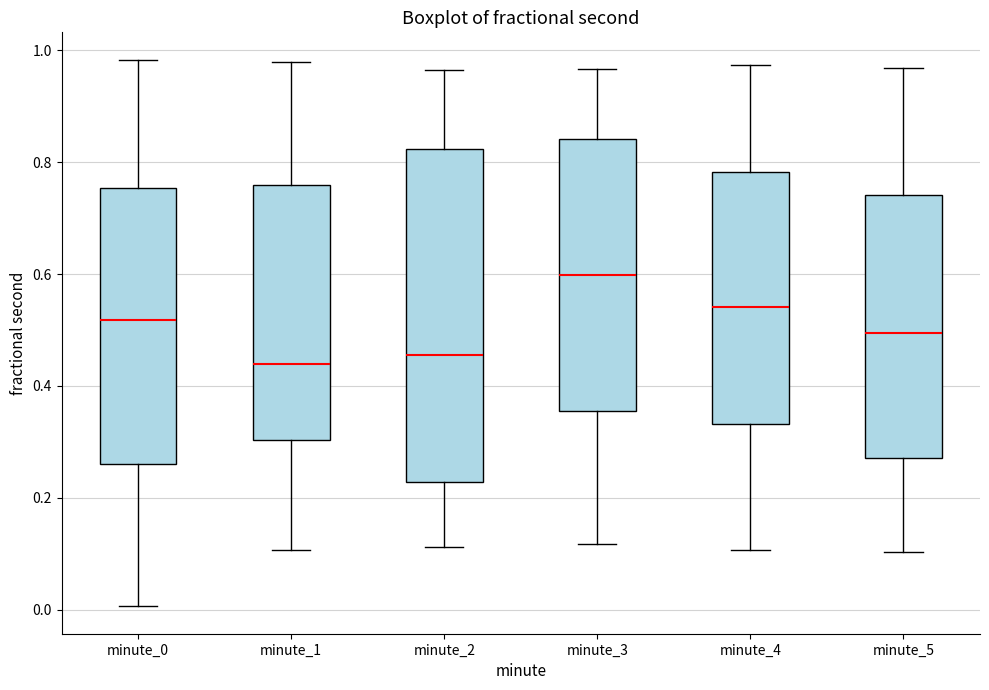

Reading left to right, transcribe this box plot: for each box, give where its median line is, the range the box spans, and where its two whiskers end, as read against the y-axis. The values are not printed on the chart, so give them approximately, as read against the axis.

minute_0: median 0.52, box 0.26 to 0.76, whiskers 0.00 to 0.98
minute_1: median 0.44, box 0.30 to 0.76, whiskers 0.10 to 0.98
minute_2: median 0.46, box 0.22 to 0.82, whiskers 0.12 to 0.96
minute_3: median 0.60, box 0.36 to 0.84, whiskers 0.12 to 0.96
minute_4: median 0.54, box 0.34 to 0.78, whiskers 0.10 to 0.98
minute_5: median 0.50, box 0.28 to 0.74, whiskers 0.10 to 0.96